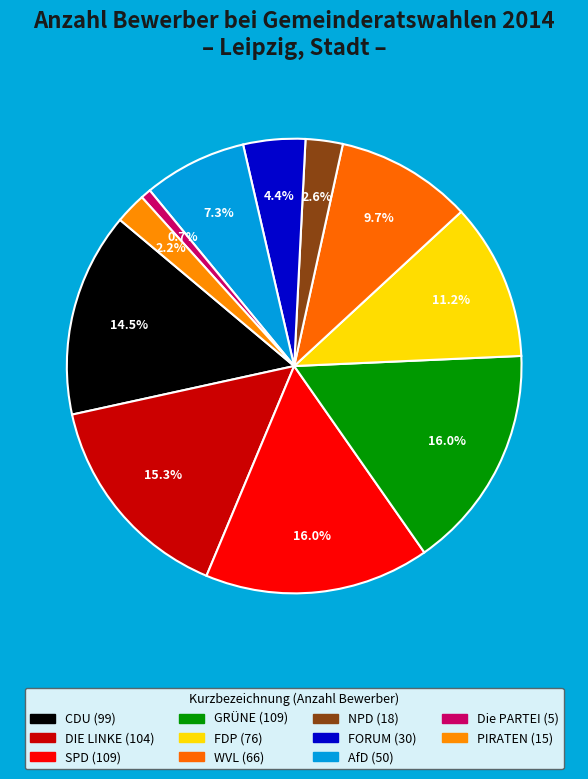

How many segments does this pie chart have?

11